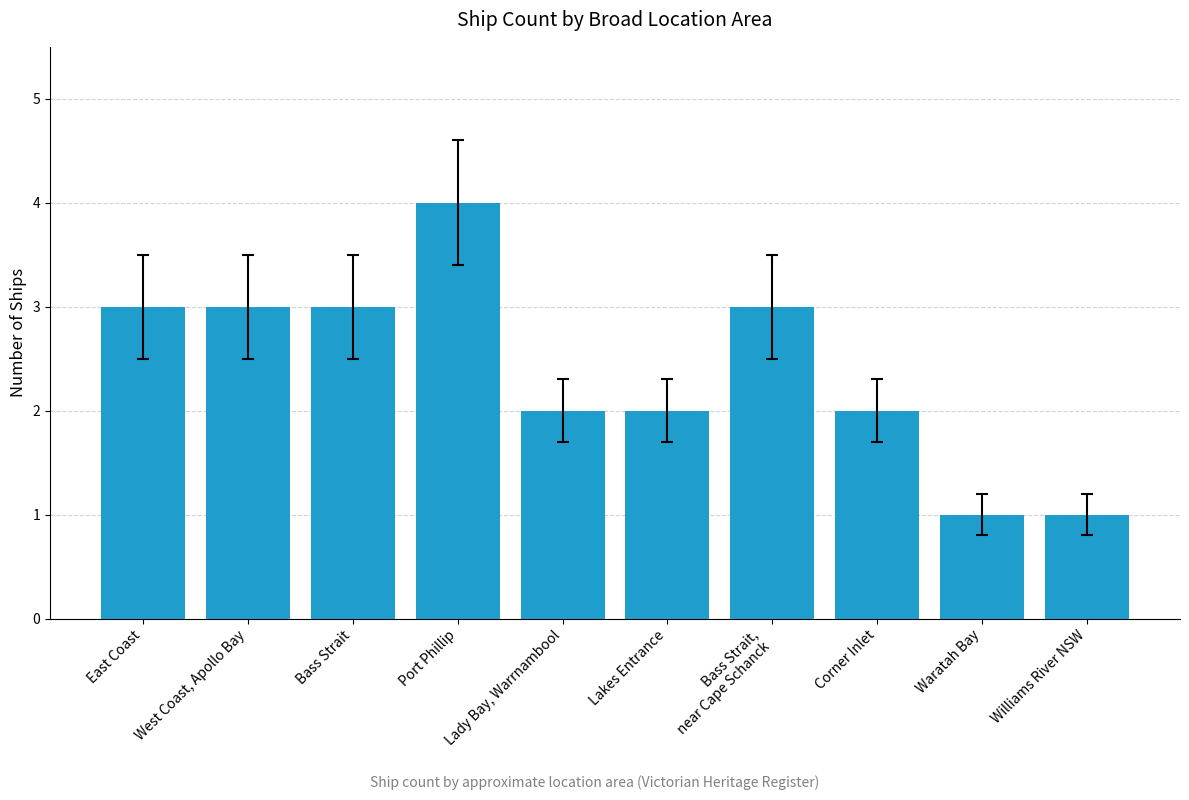

Reading left to right, list all the values displayed in this chart.

3	3	3	4	2	2	3	2	1	1